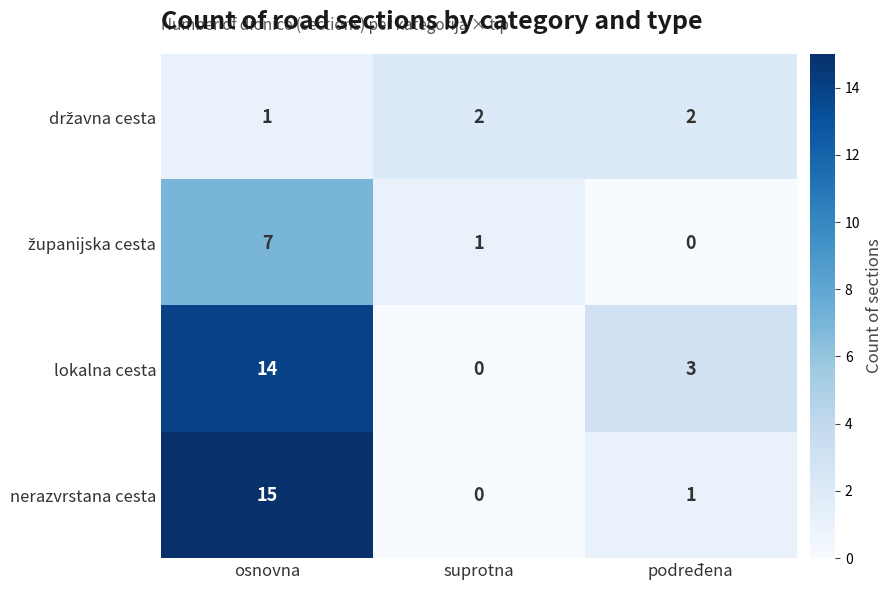

At which category is the sum across all series the highest?

osnovna